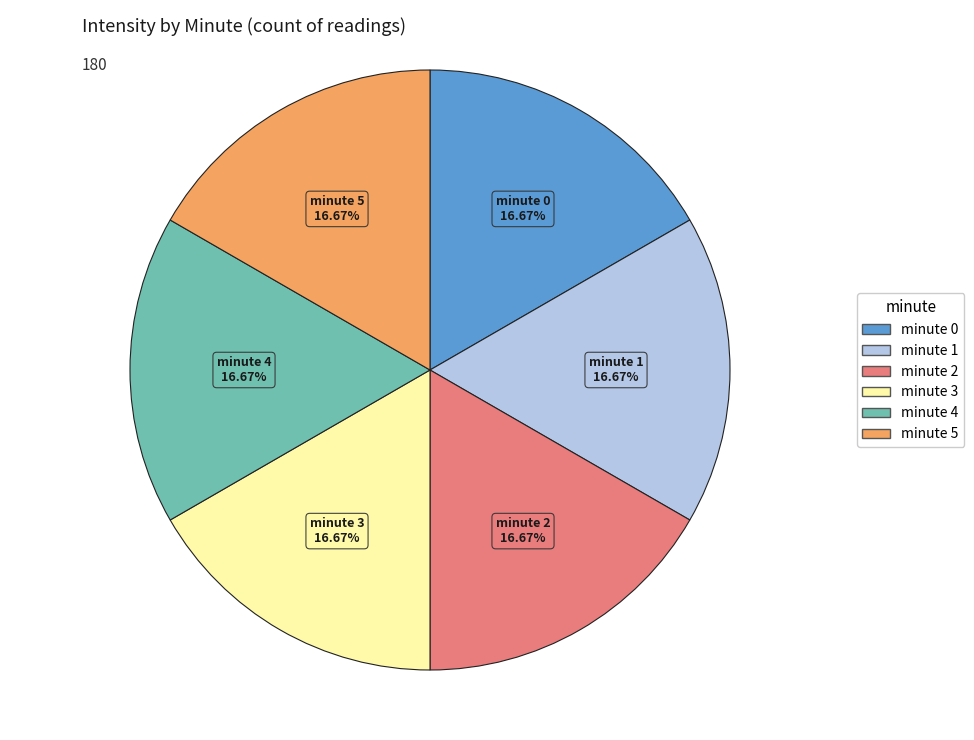

To the nearest percent, what is the average slice percentage?

17%